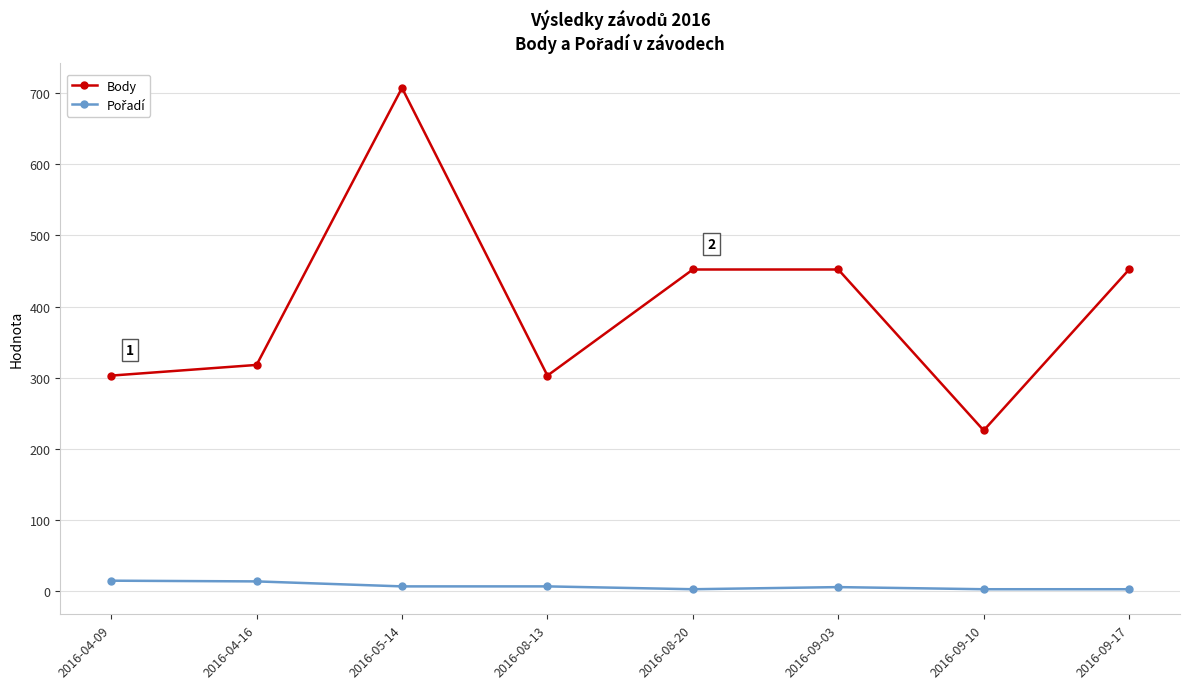

Which series has the largest range (max minus min)?

Body